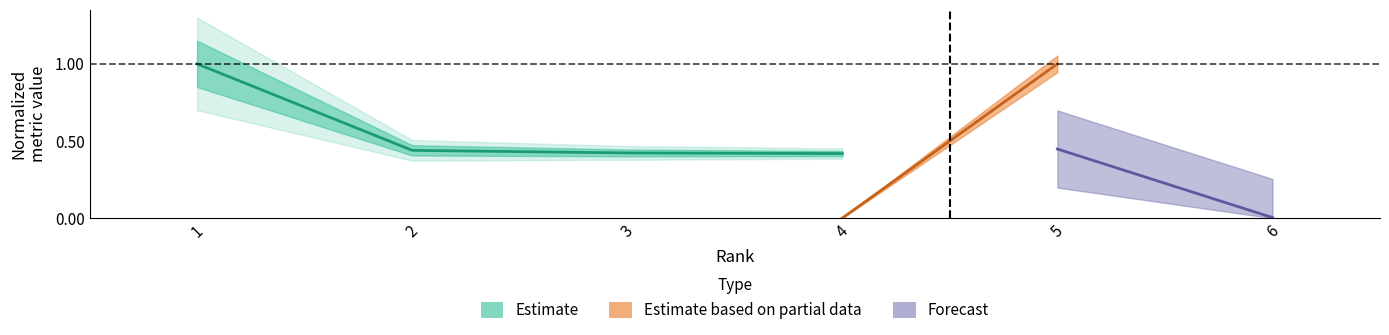

What is the greatest value displayed?

1.0